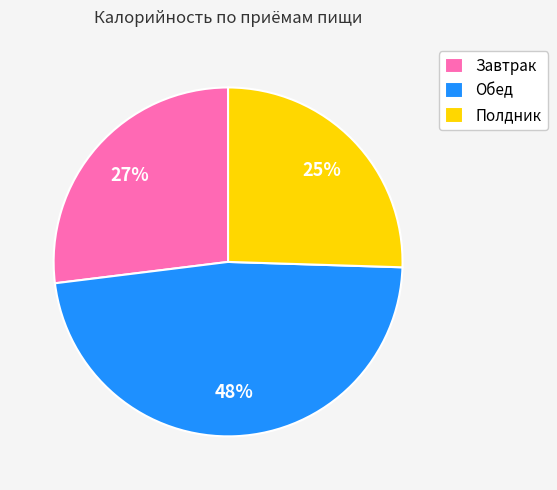

To the nearest percent, what portion does Завтрак represent?

27%